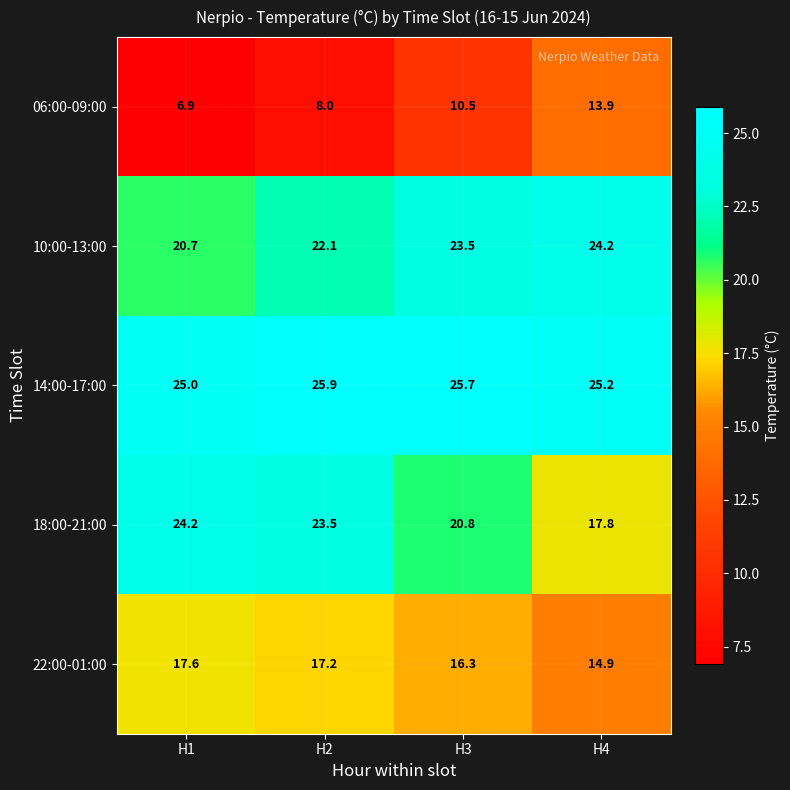

Count the number of data series in this chart.

5